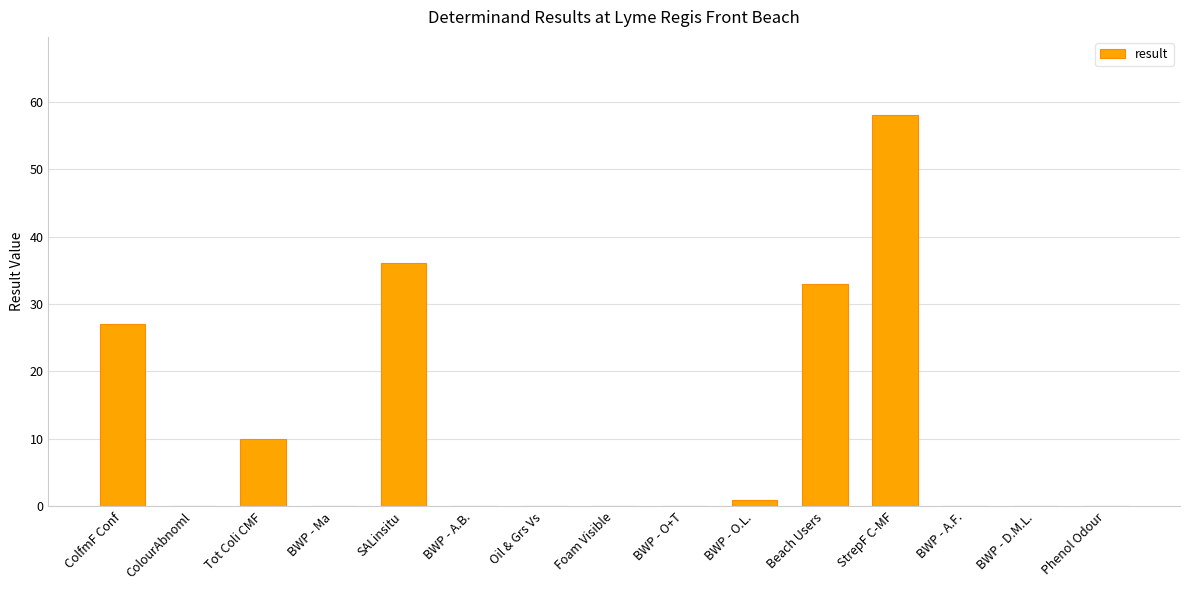

True or false: the data shows 35.2 at Foam Visible.

False